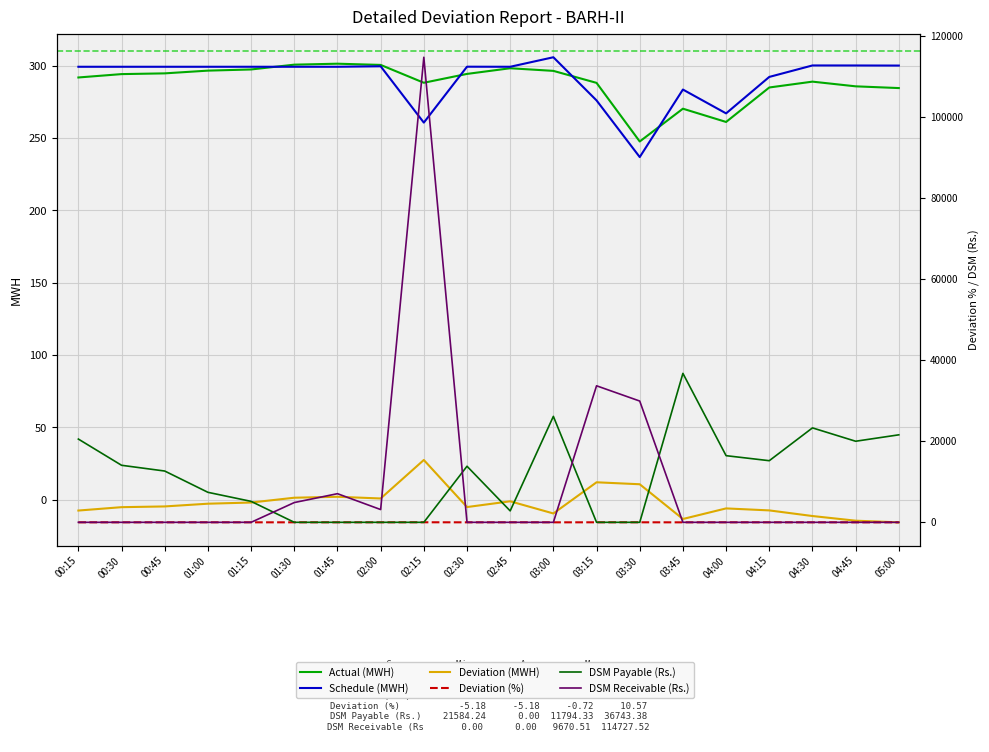

Between which two adjacent categories do DSM Payable (Rs.) and DSM Receivable (Rs.) first intersect?

01:15 and 01:30